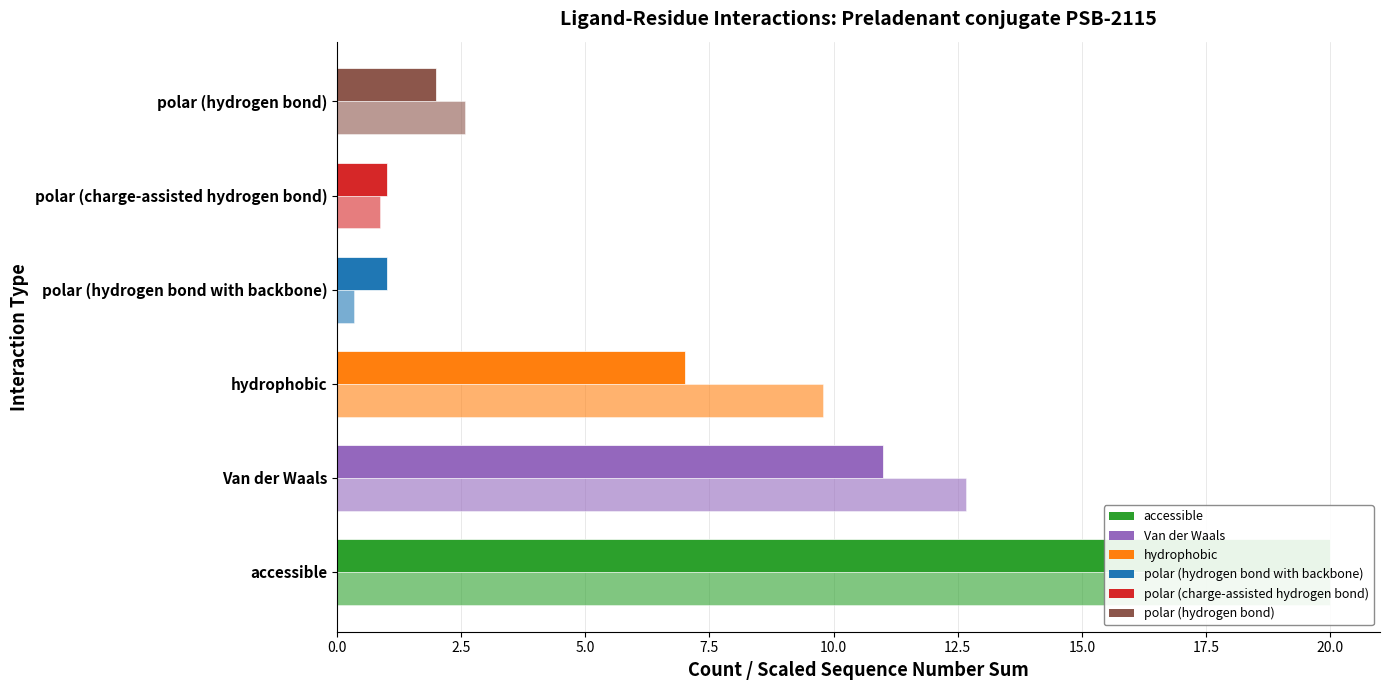

Rank the series by their average value, from lowest to highest.

Count, Seq Sum (scaled)